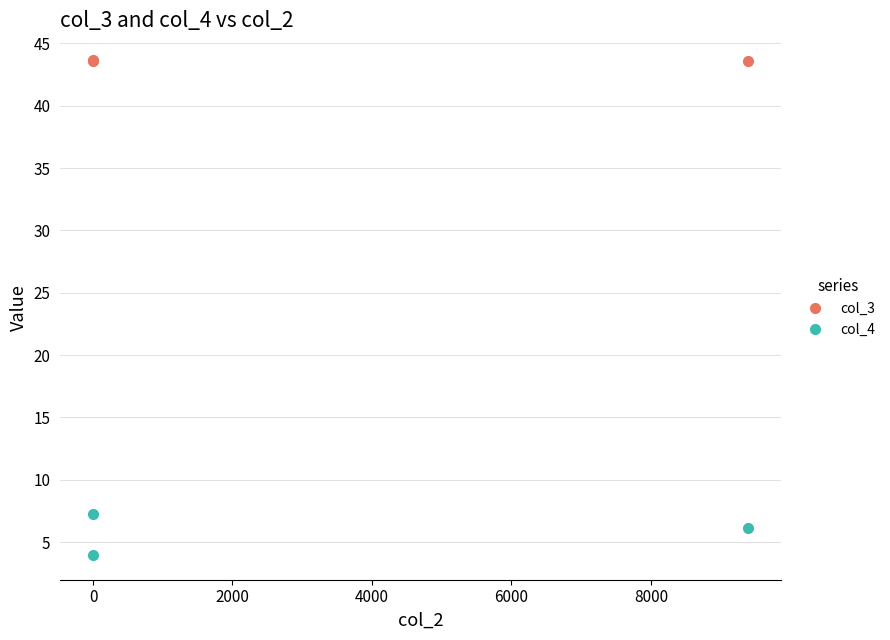

Which series has the largest total across all categories?

col_3